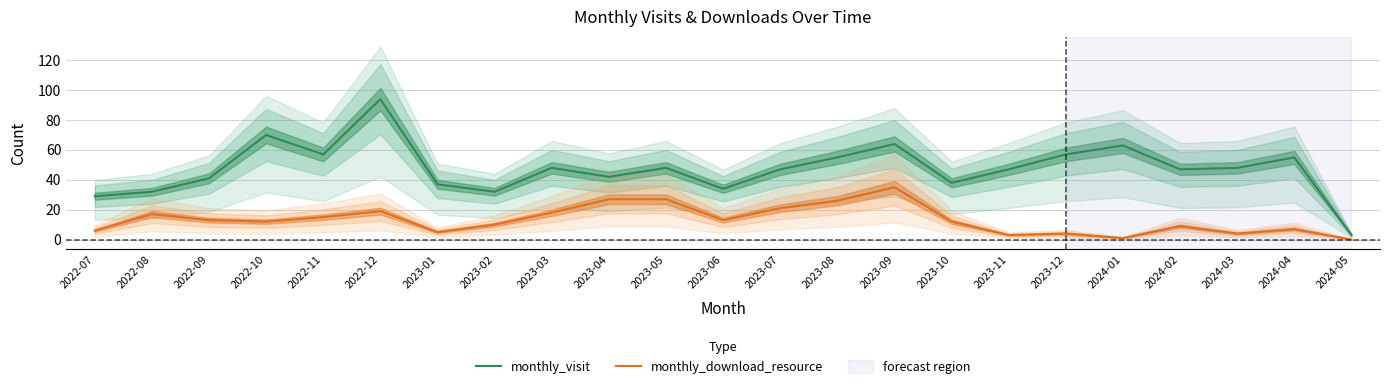

True or false: monthly_visit has more than 0 points higher than both neighbors.

True